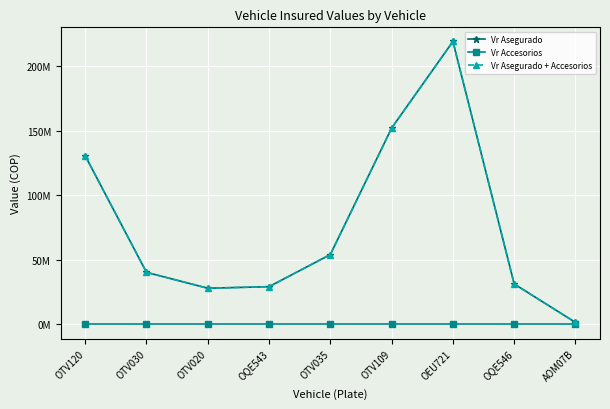

Does the chart display data point markers on the line(s)?

Yes